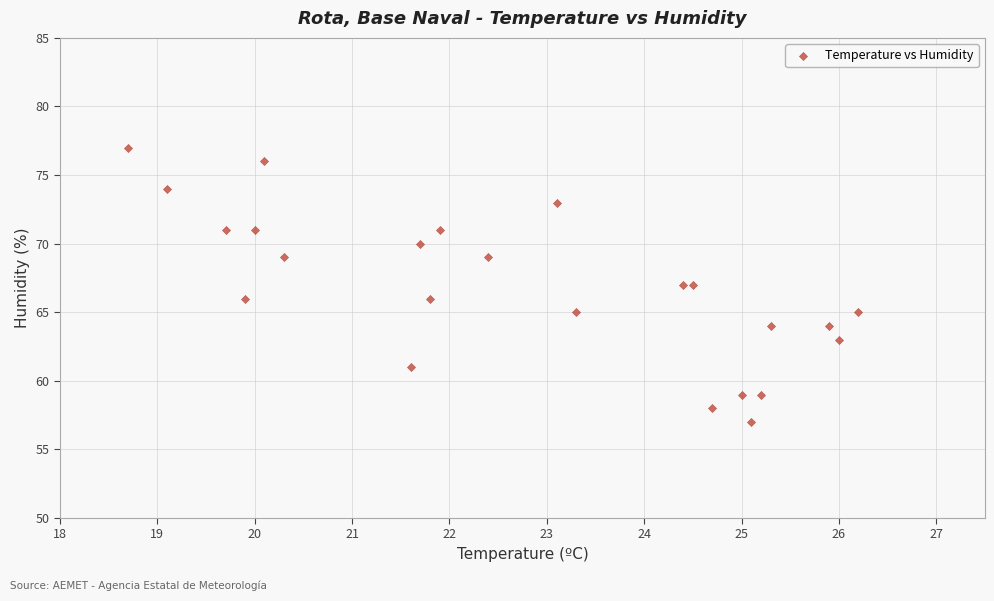

What is the range of Y values (max minus min)?

20